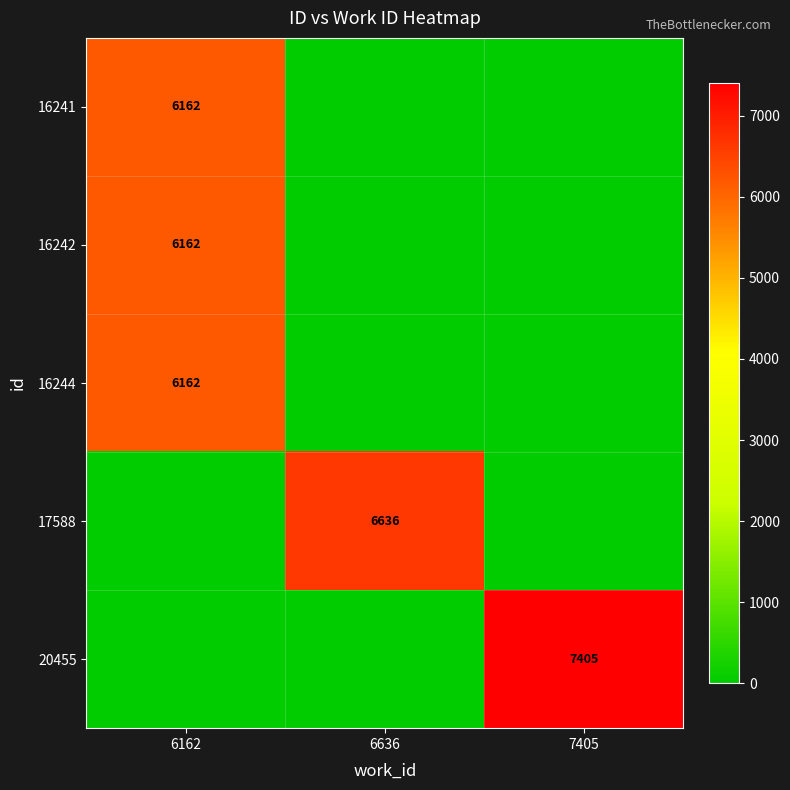

True or false: 17588 has a value of 4546 at 6636.

False